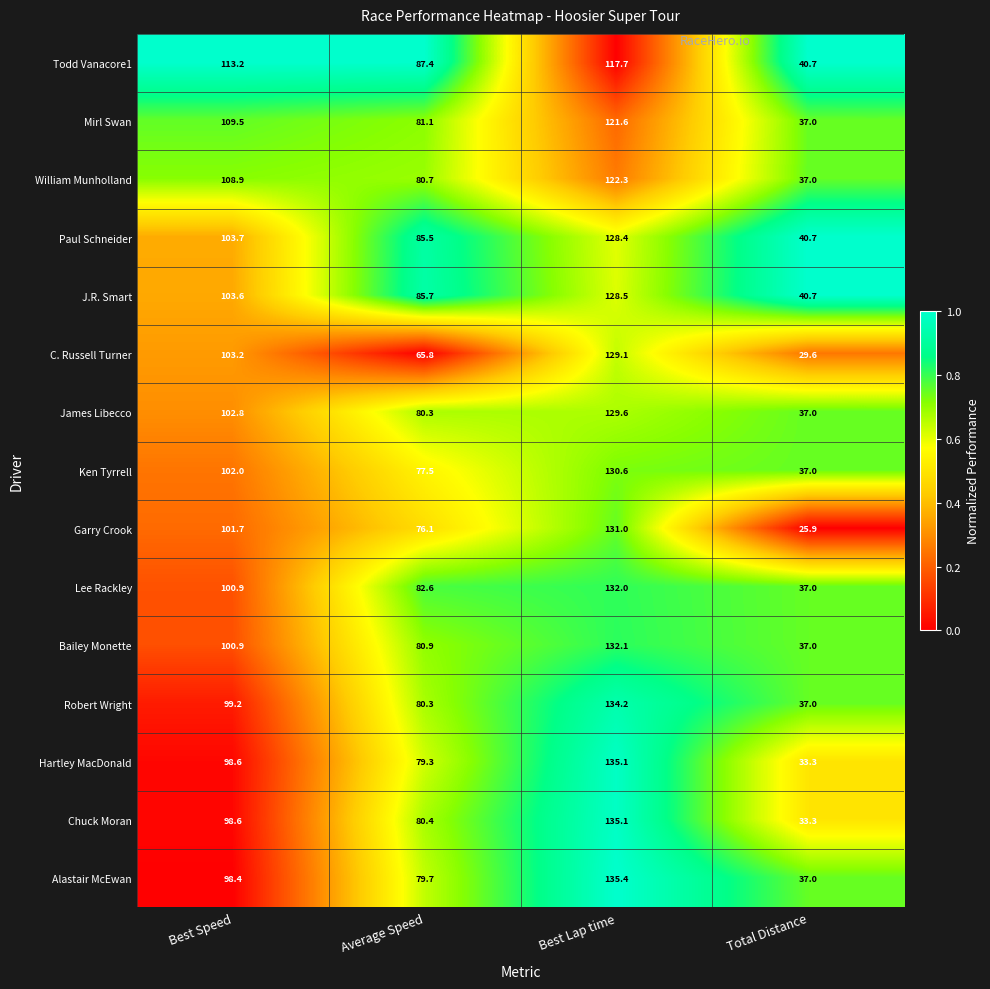

At which category does the chart reach its minimum across all series?

Total Distance